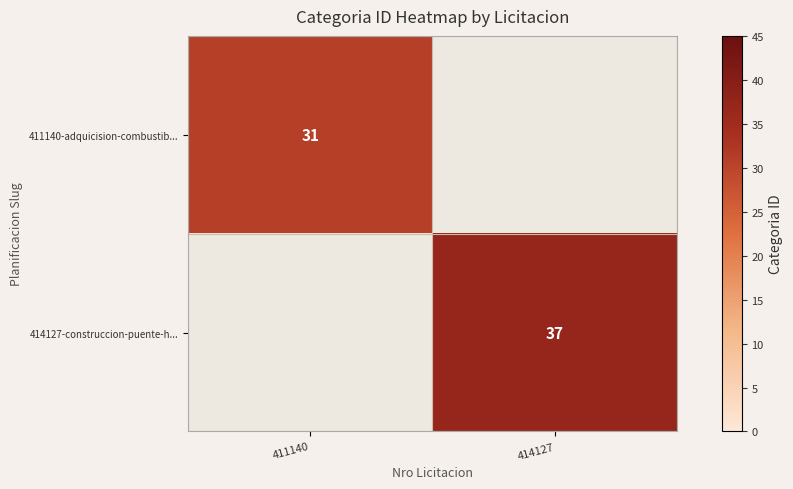

Is it true that 414127-construccion-puente-h... equals 57.5 at 414127?

False